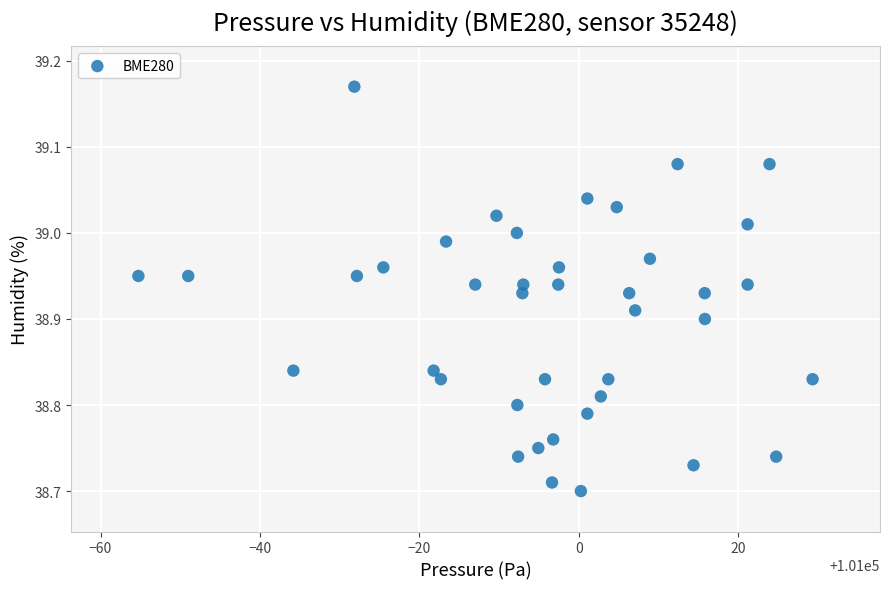

What is the range of X values (max minus min)?

84.6